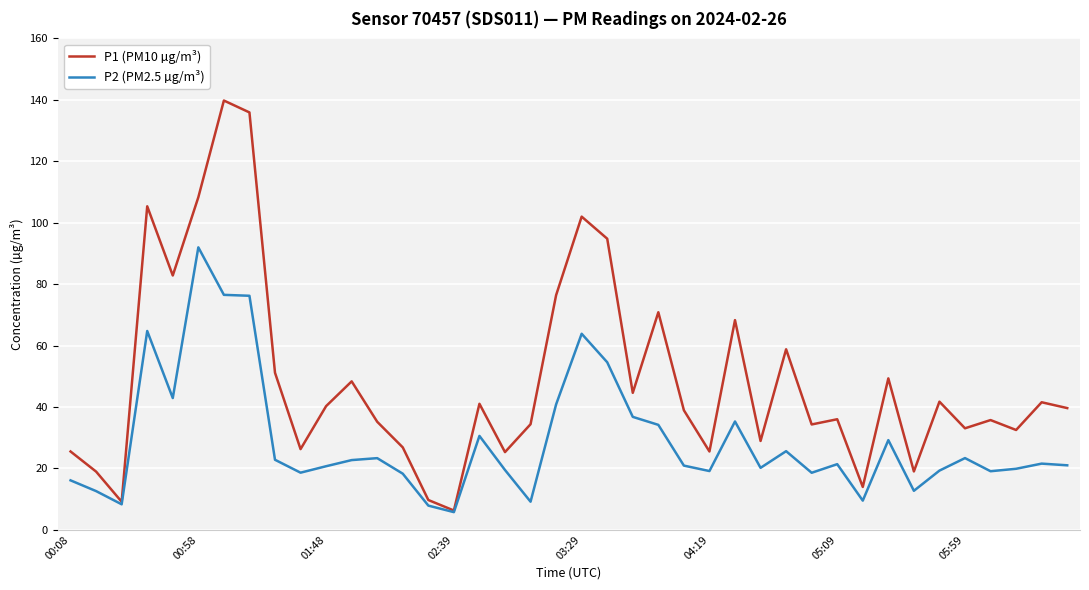

List the series in order of their peak value, highest first.

P1 (PM10 µg/m³), P2 (PM2.5 µg/m³)